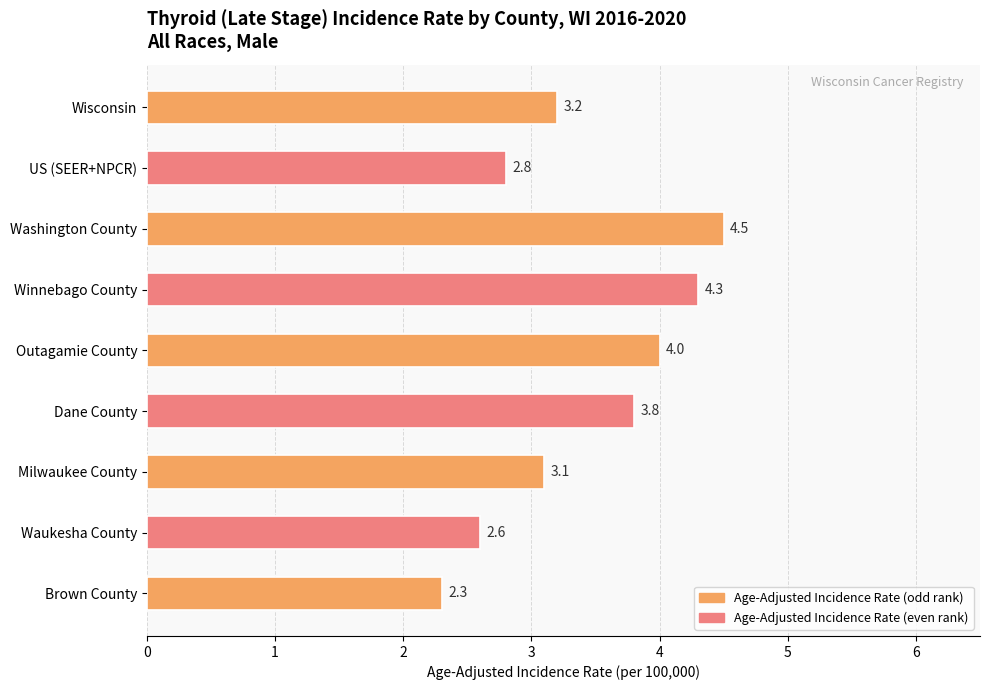

What is the maximum value shown in the chart?

4.5